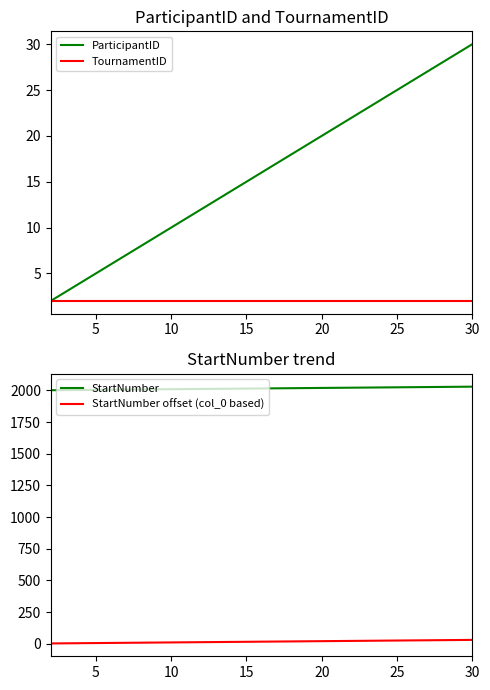

At how many categories does at least one series exceed 1273?

29